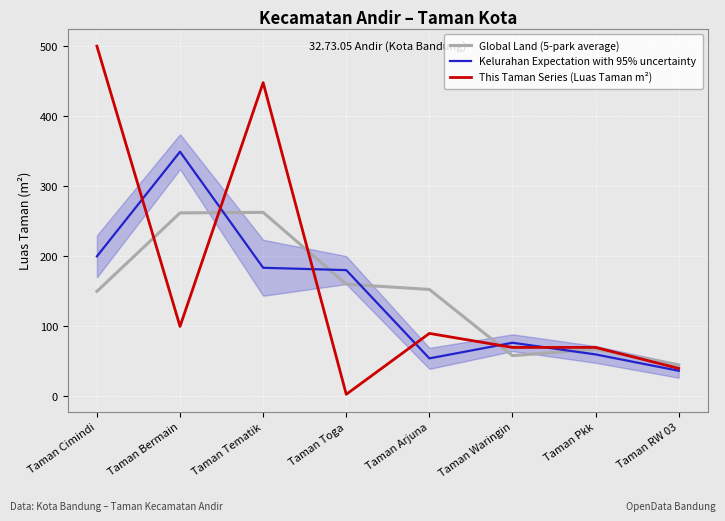

How many times do This Taman Series (Luas Taman m²) and Global Land (5-park average) cross each other?

5